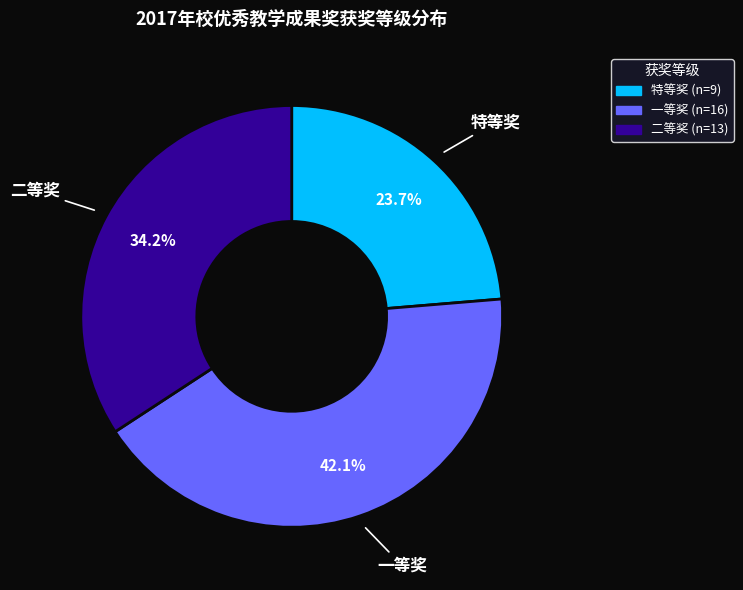

What is the largest slice in the pie chart?

一等奖